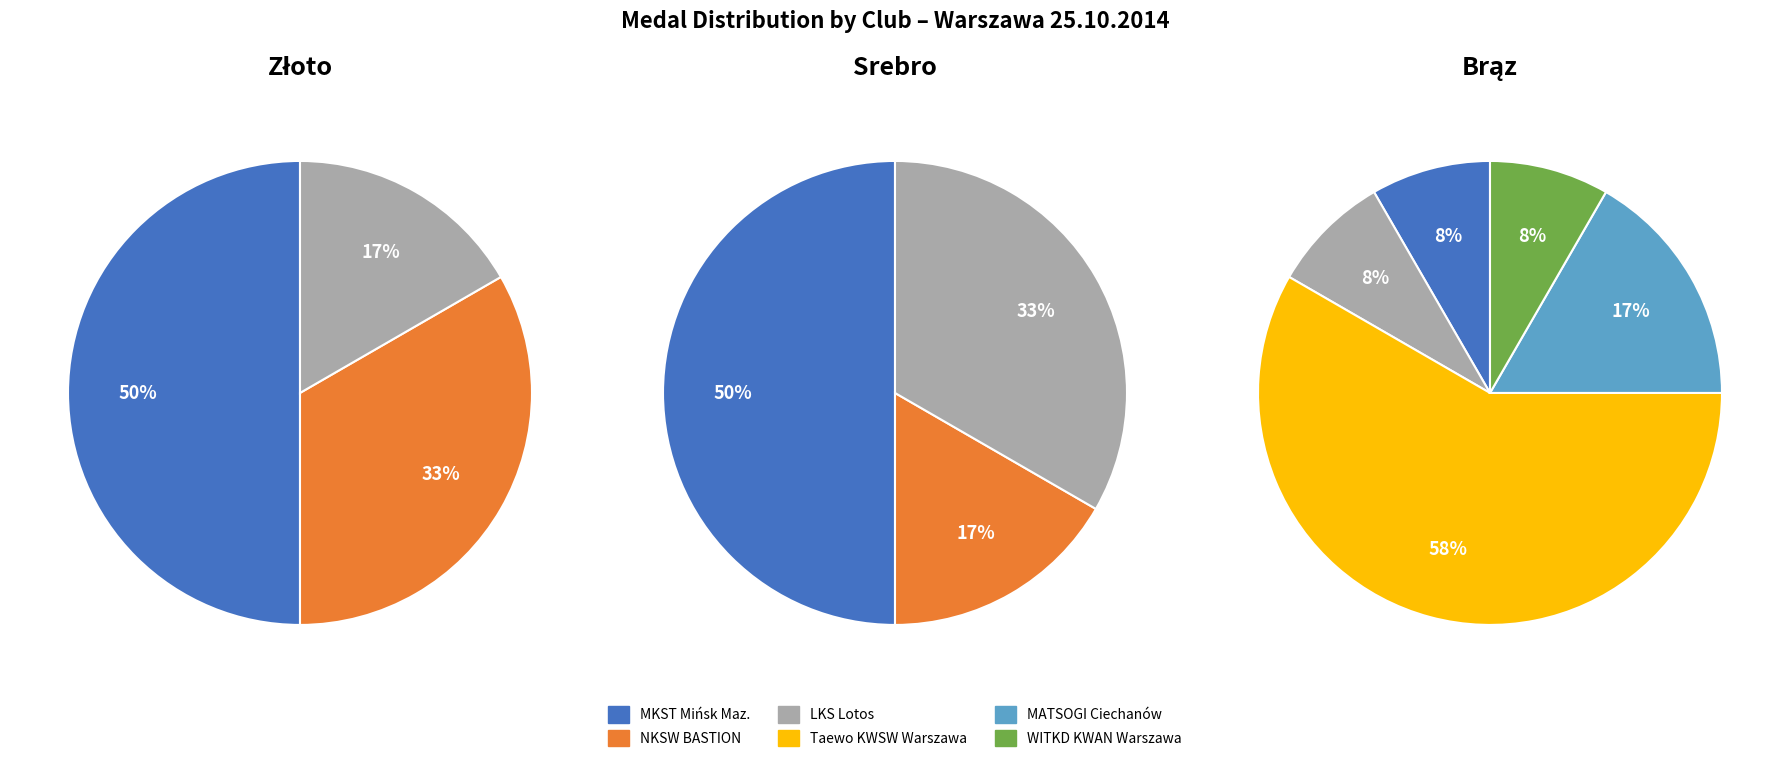

Between NKSW BASTION and LKS Lotos, which series saw the biggest shift?

Złoto